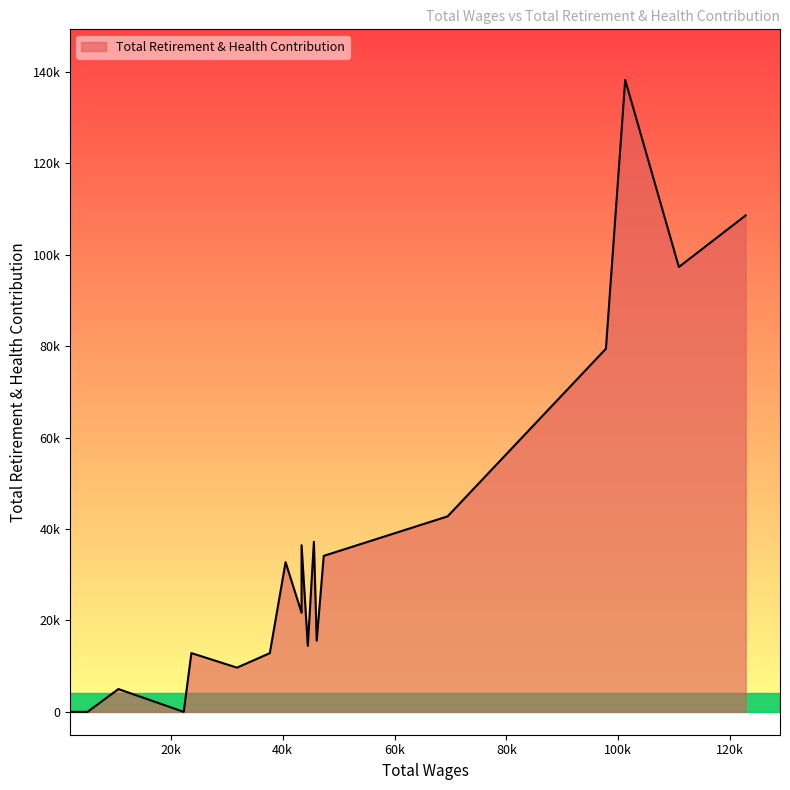

How many values are above zero?

16